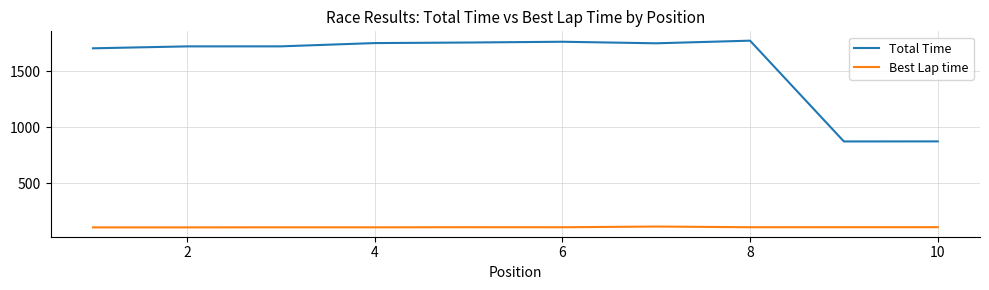

Which series has the largest range (max minus min)?

Total Time